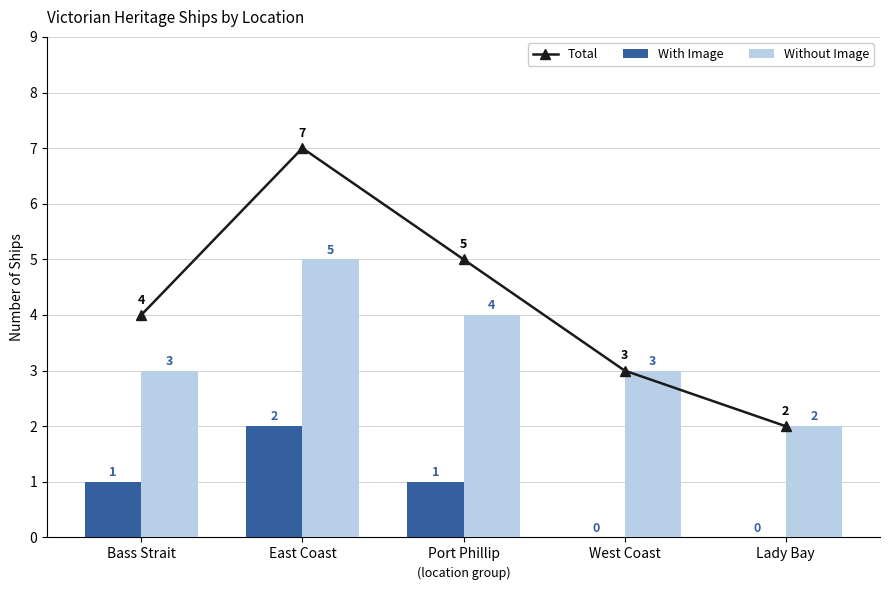

Which series has the largest range (max minus min)?

Total